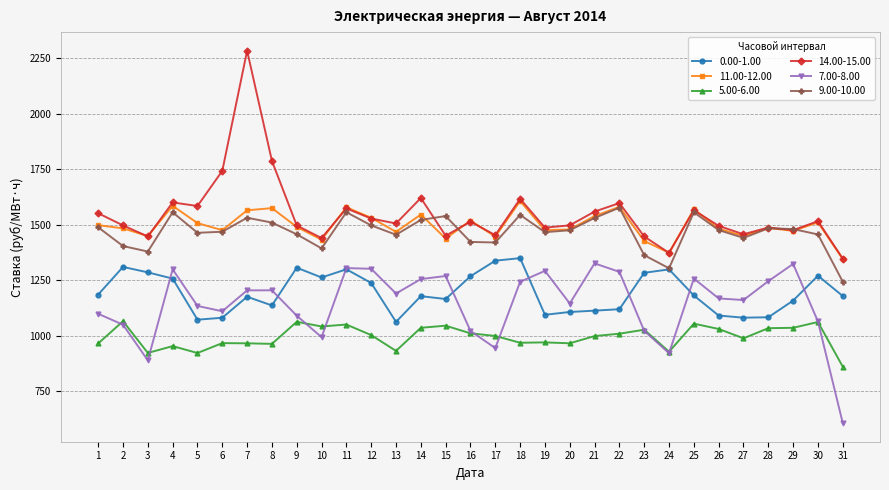

What is the value of the 14.00-15.00 point at the 9th from the left?

1496.6